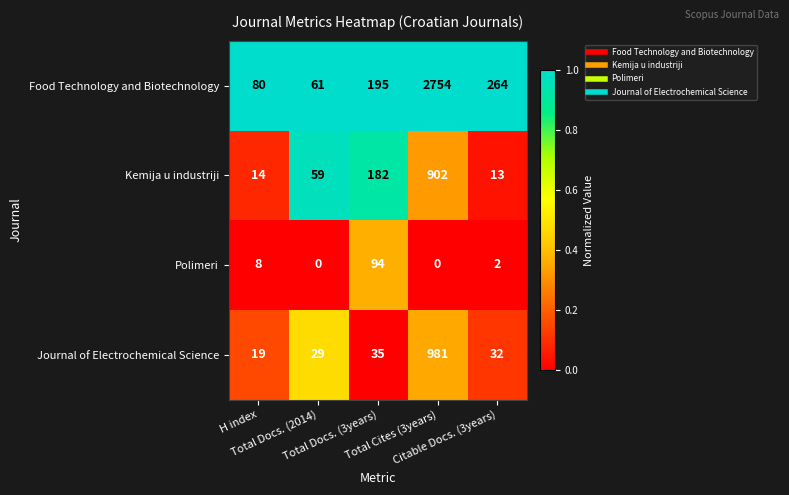

Which series has the widest spread of values?

Food Technology and Biotechnology